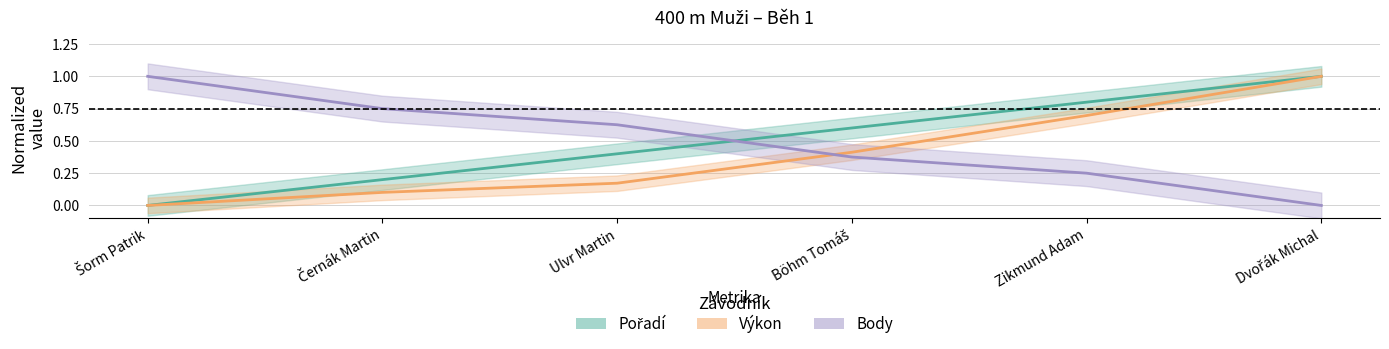

Reading right to left, transcribe all the data shown in this chart.

Pořadí: 1.0	0.8	0.6	0.4	0.2	0.0
Výkon: 1.0	0.7	0.4	0.2	0.1	0.0
Body: 0.0	0.2	0.4	0.6	0.8	1.0